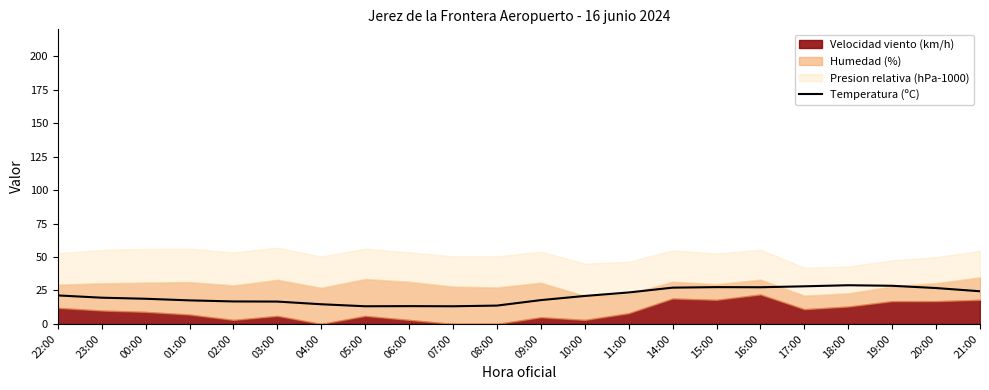

How many lines are shown in the chart?

1